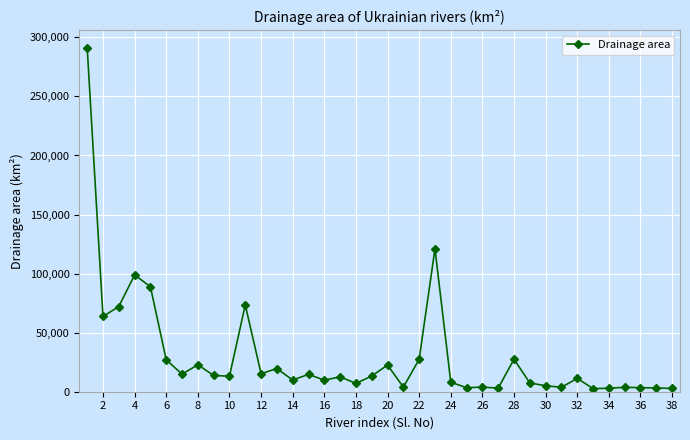

True or false: the data has more than 1 interior local peaks.

True